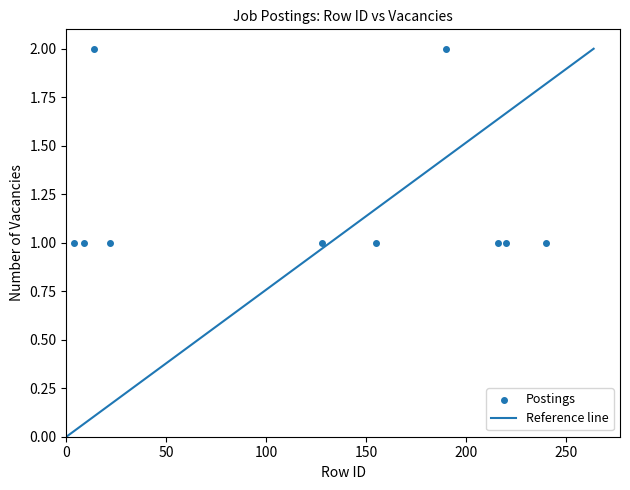

What is the range of X values (max minus min)?

236